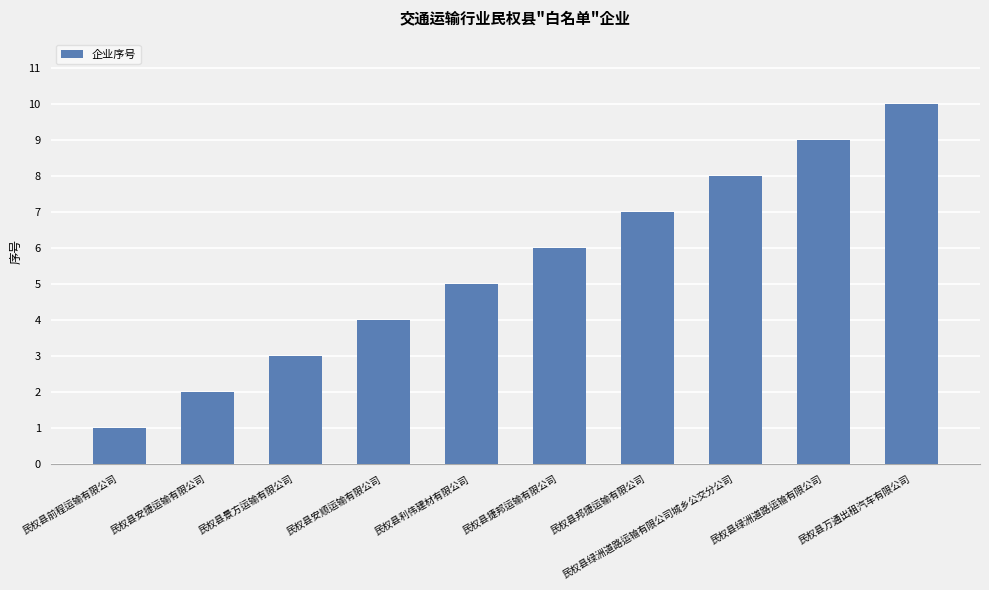

What is the label of the 1st bar from the left?

民权县前程运输有限公司